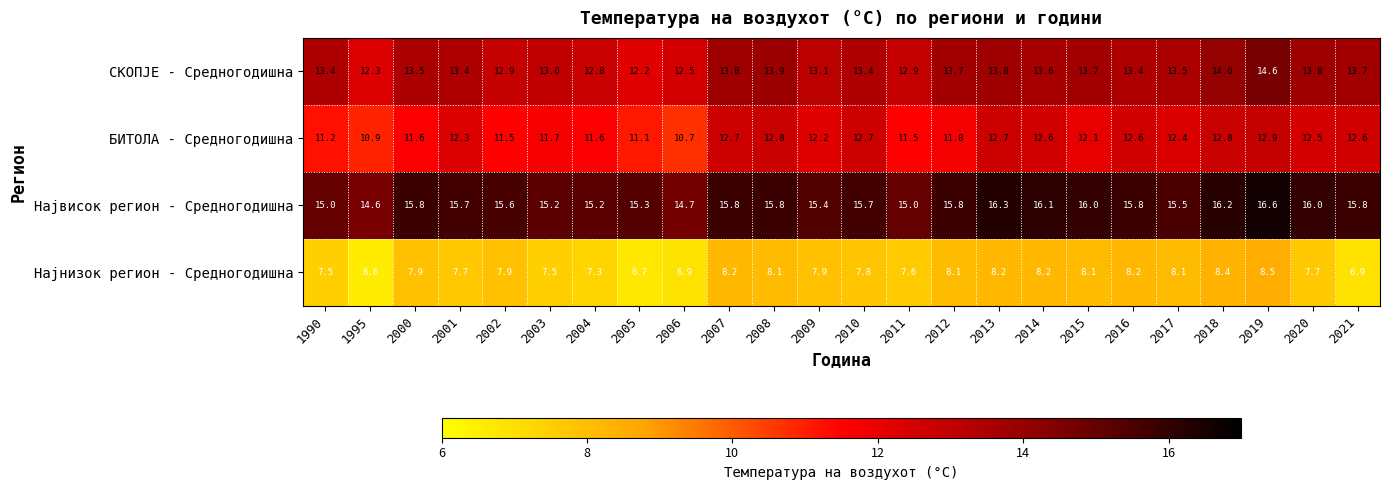

What is the difference between the second highest and minimum values in the Највисок регион - Средногодишна series?

1.7